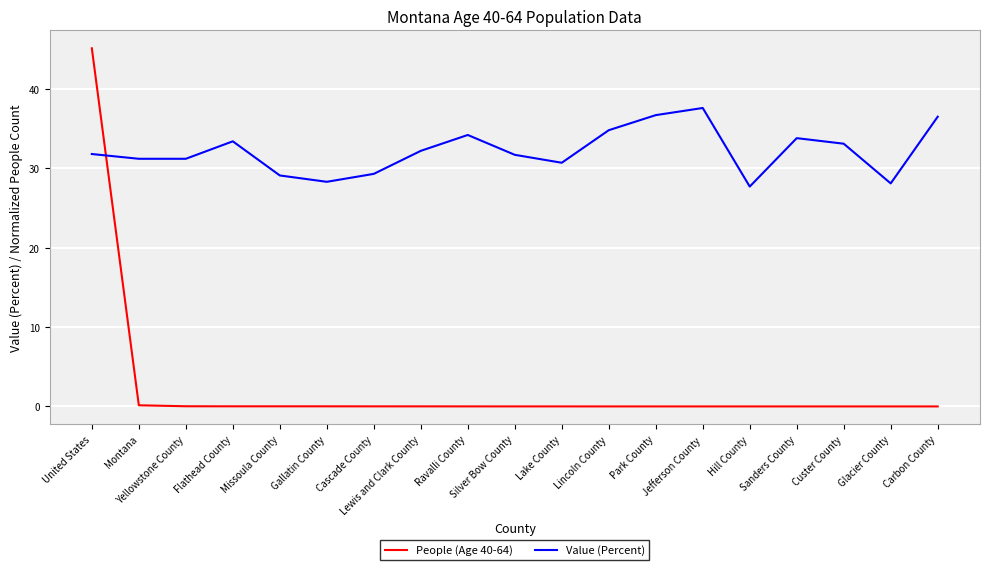

True or false: Value (Percent) and People (Age 40-64) cross at least once.

True